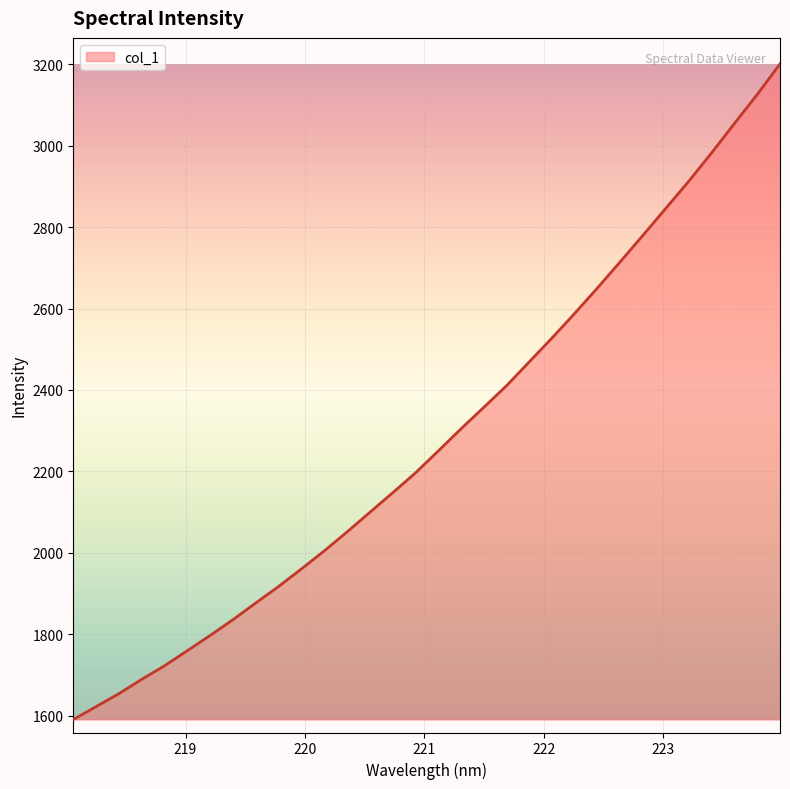

True or false: the data has more than 2 interior local peaks.

False